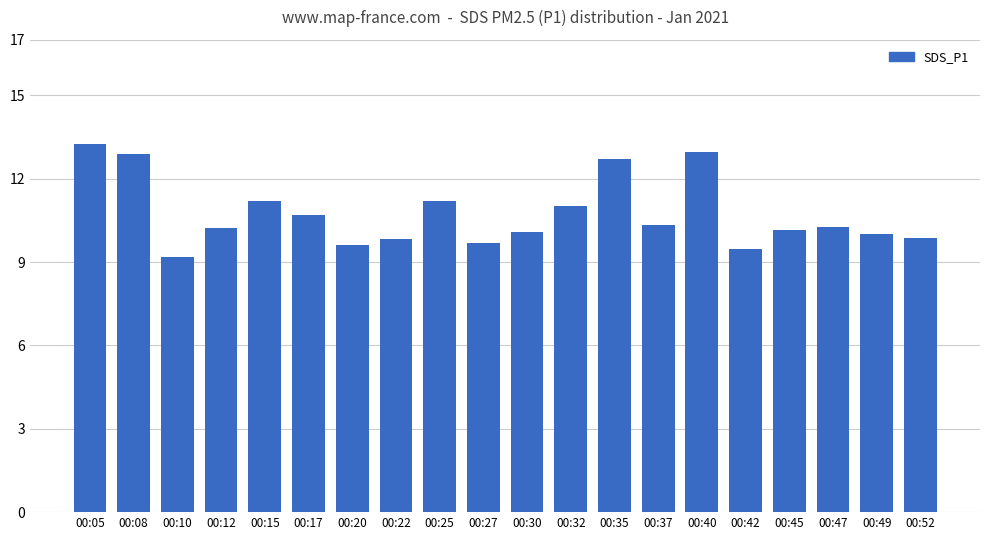

What is the greatest value displayed?

13.3